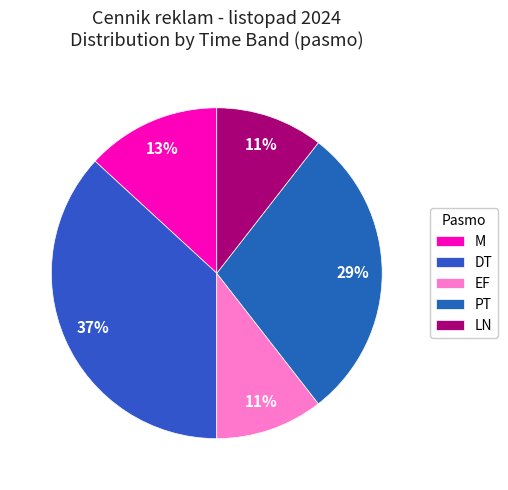

Count the number of slices in the pie.

5